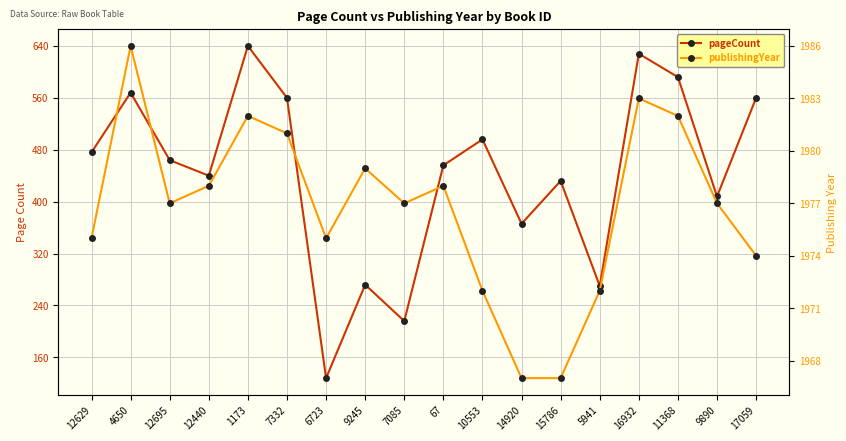

True or false: publishingYear and pageCount cross at least once.

False